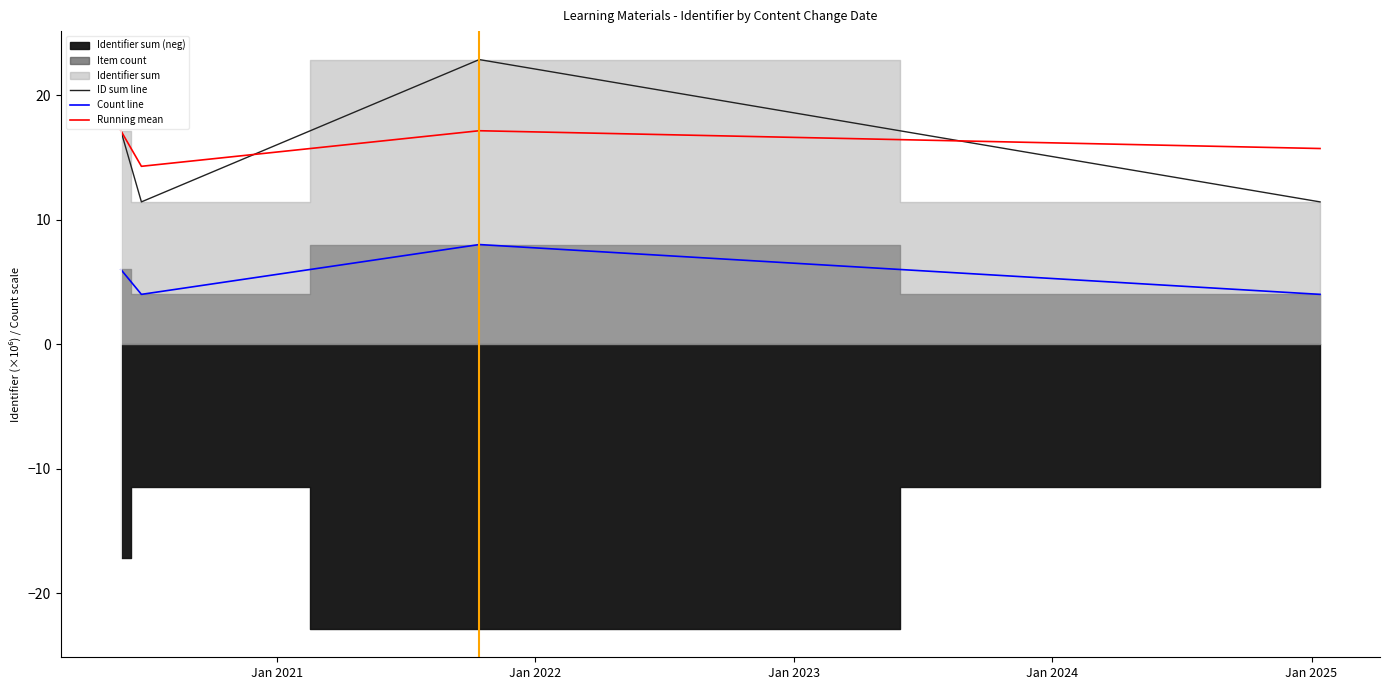

What is the average value of the ID sum line series?

15.7